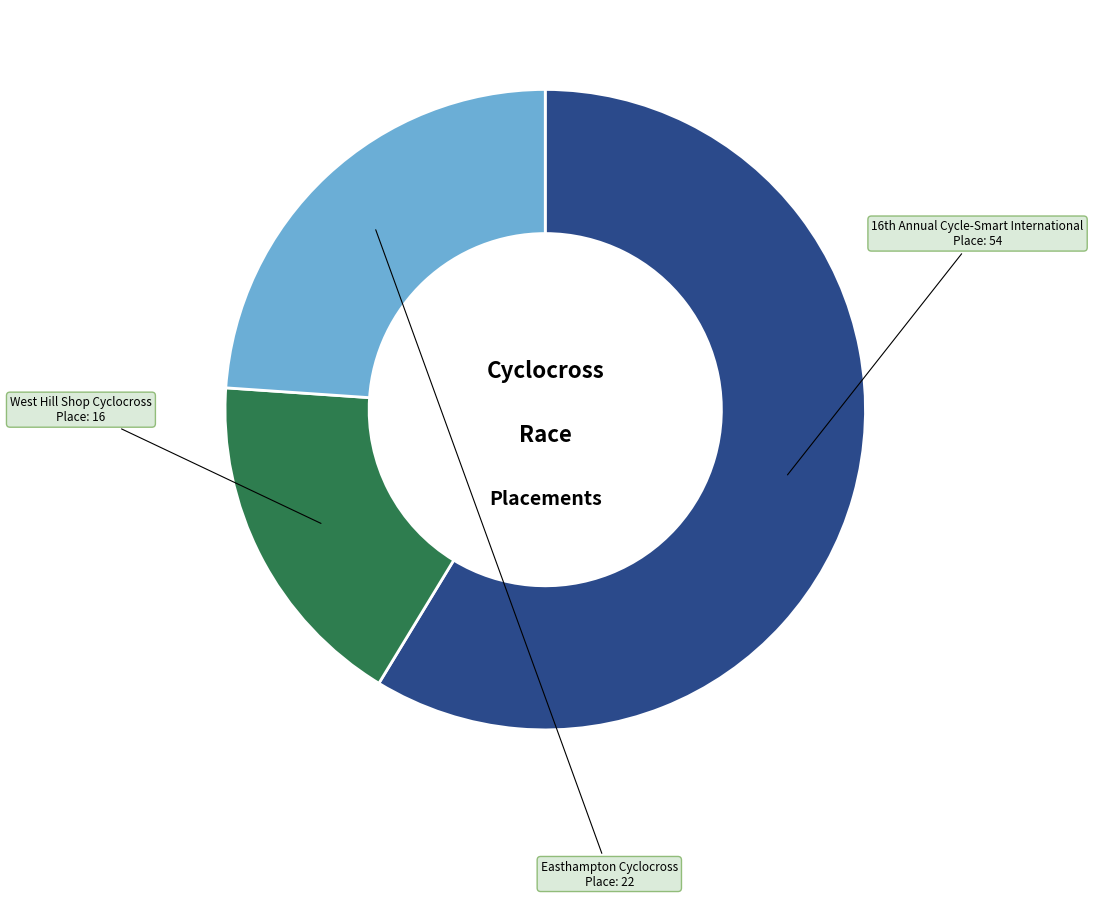

What is the smallest slice in the pie chart?

West Hill Shop Cyclocross